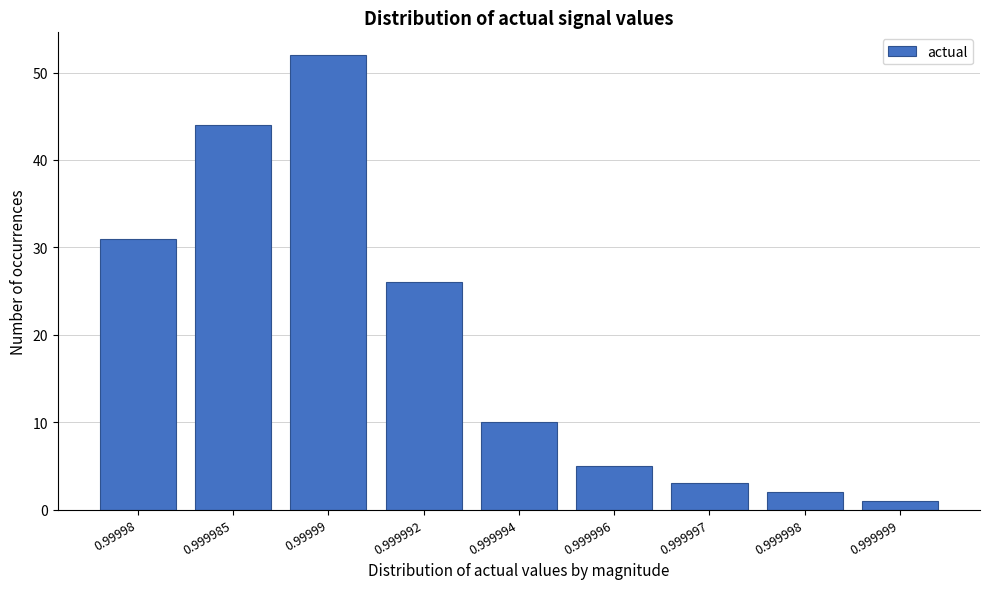

Reading left to right, list all the values displayed in this chart.

0.99998=31	0.999985=44	0.99999=52	0.999992=26	0.999994=10	0.999996=5	0.999997=3	0.999998=2	0.999999=1